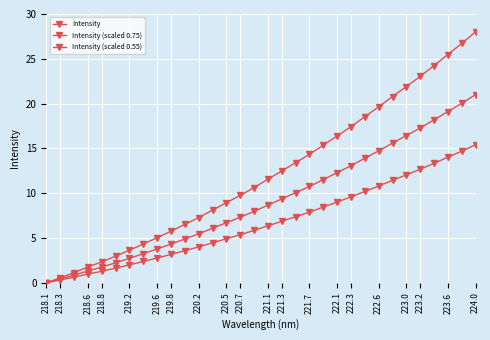

How many data points in Intensity are less than 11?

16